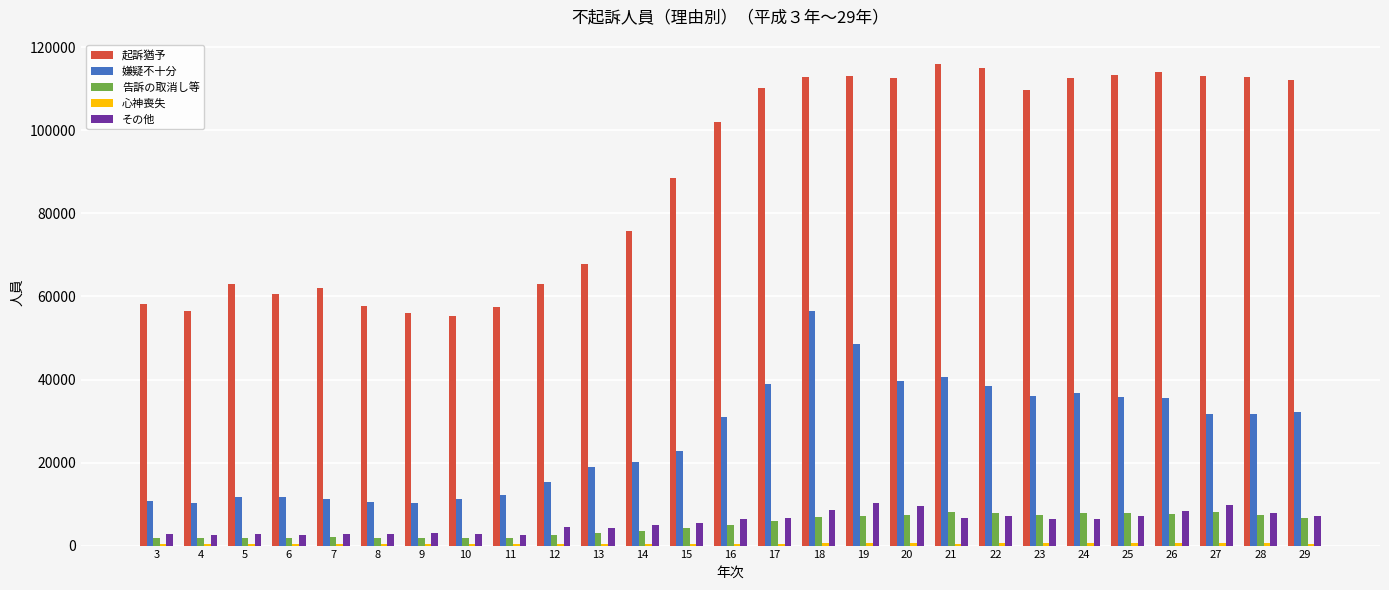

How many distinct data groups are displayed?

5